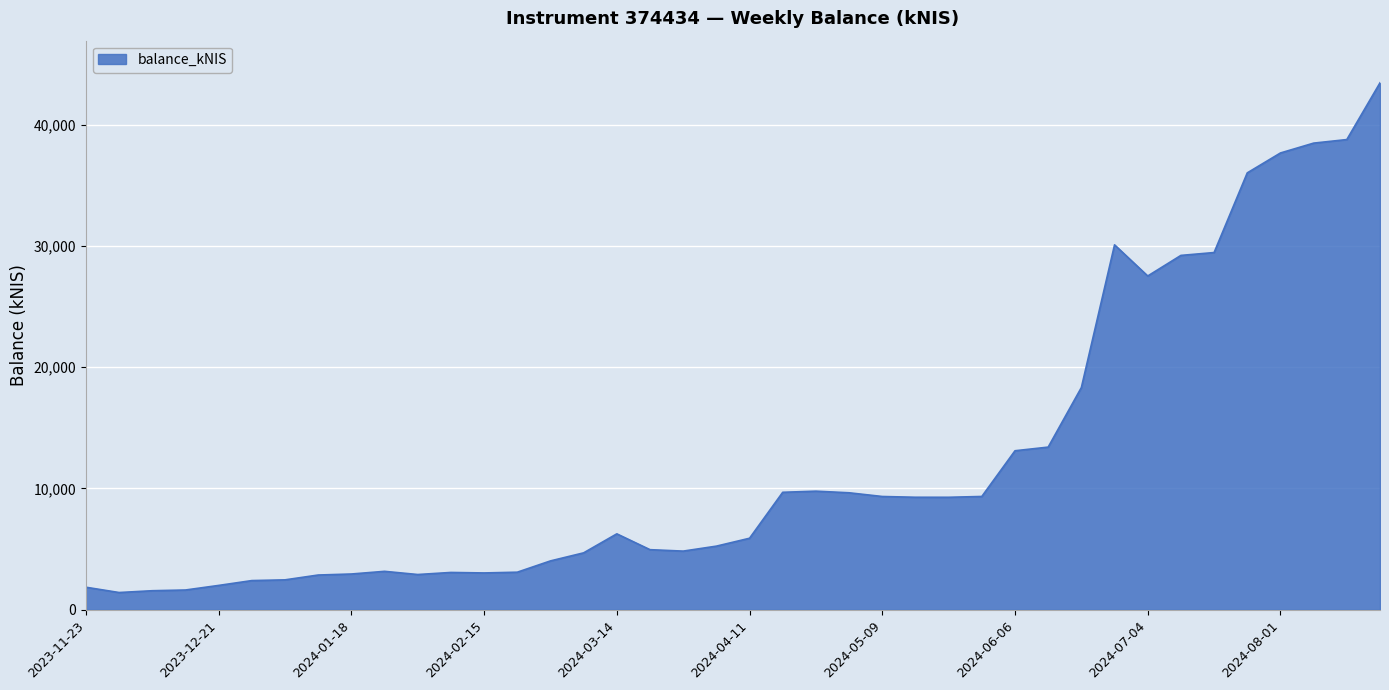

What is the greatest value displayed?

43436.0